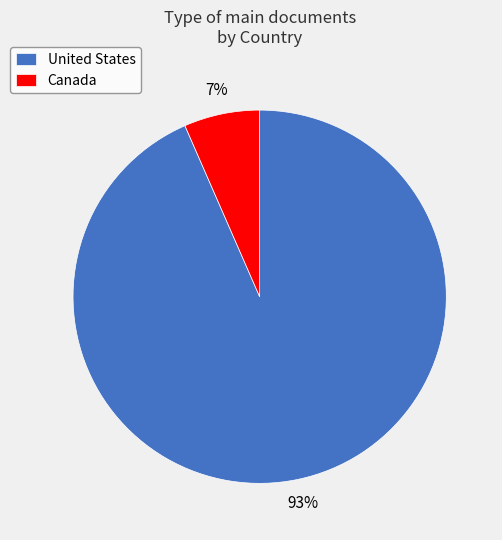

How many slices are in this pie chart?

2